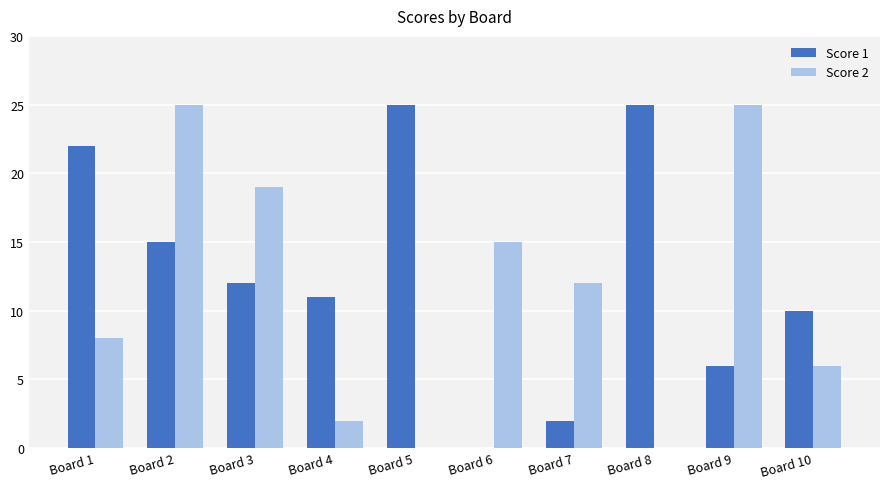

Read the Score 1 value at Board 9.

6